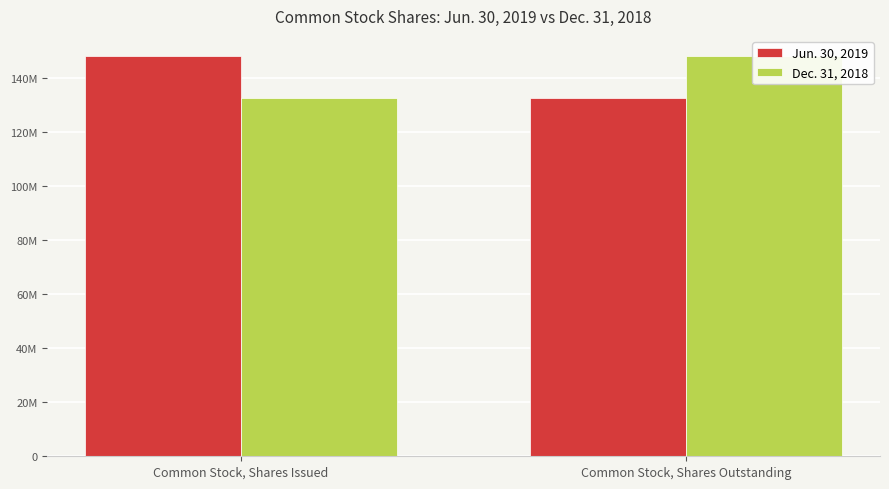

Rank the series by their maximum value, from highest to lowest.

Jun. 30, 2019, Dec. 31, 2018